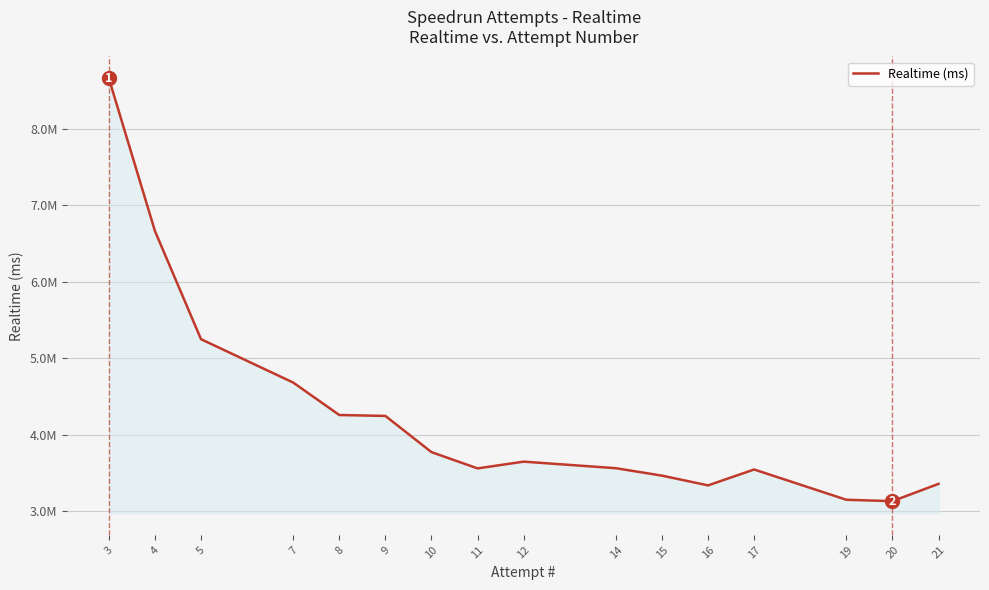

Reading left to right, transcribe all the data shown in this chart.

8657119	6662074	5248618	4681918	4258246	4246220	3773280	3561038	3649108	3563486	3466332	3338960	3546578	3151327	3132894	3358808